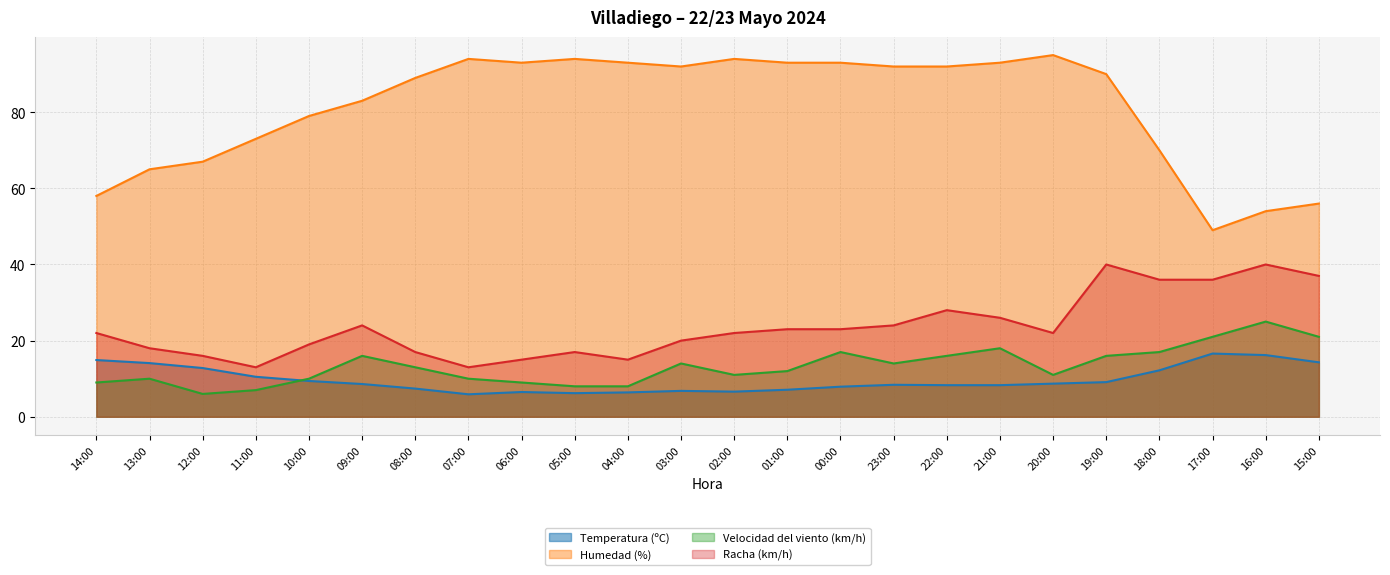

Which series changed the most between 13:00 and 06:00?

Humedad (%)